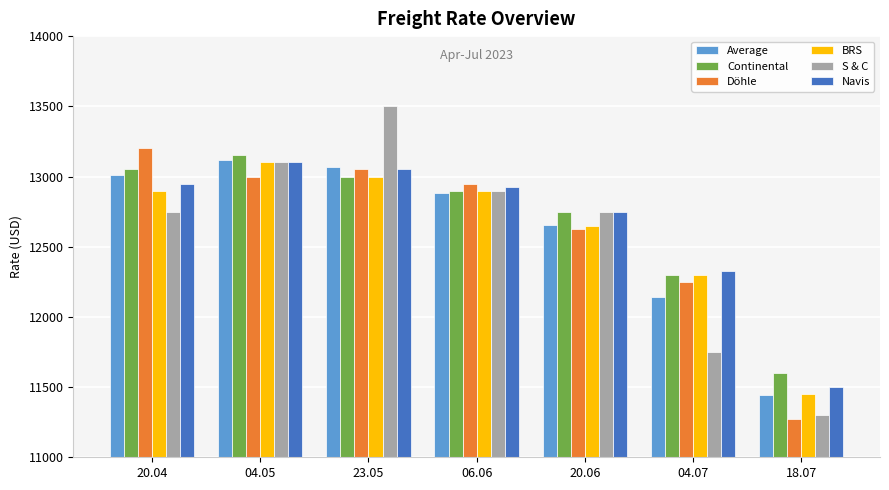

The value of Navis at 04.05 is 20690. True or false?

False